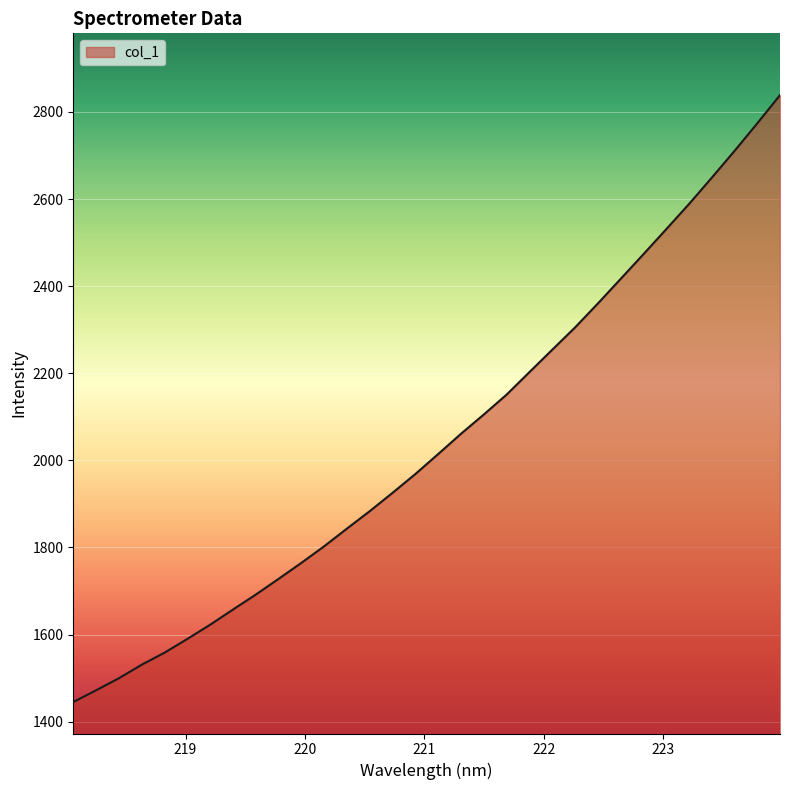

What is the difference between the maximum and minimum values?

1393.5